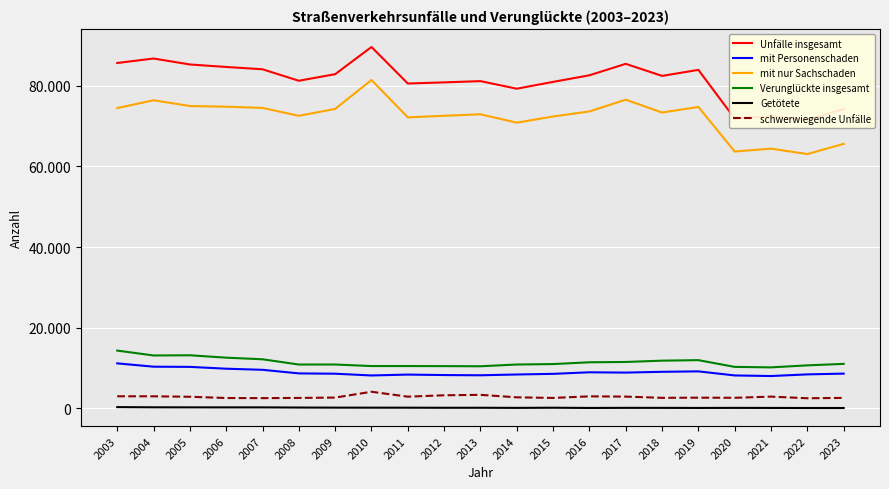

True or false: Getötete and mit nur Sachschaden intersect in this chart.

False